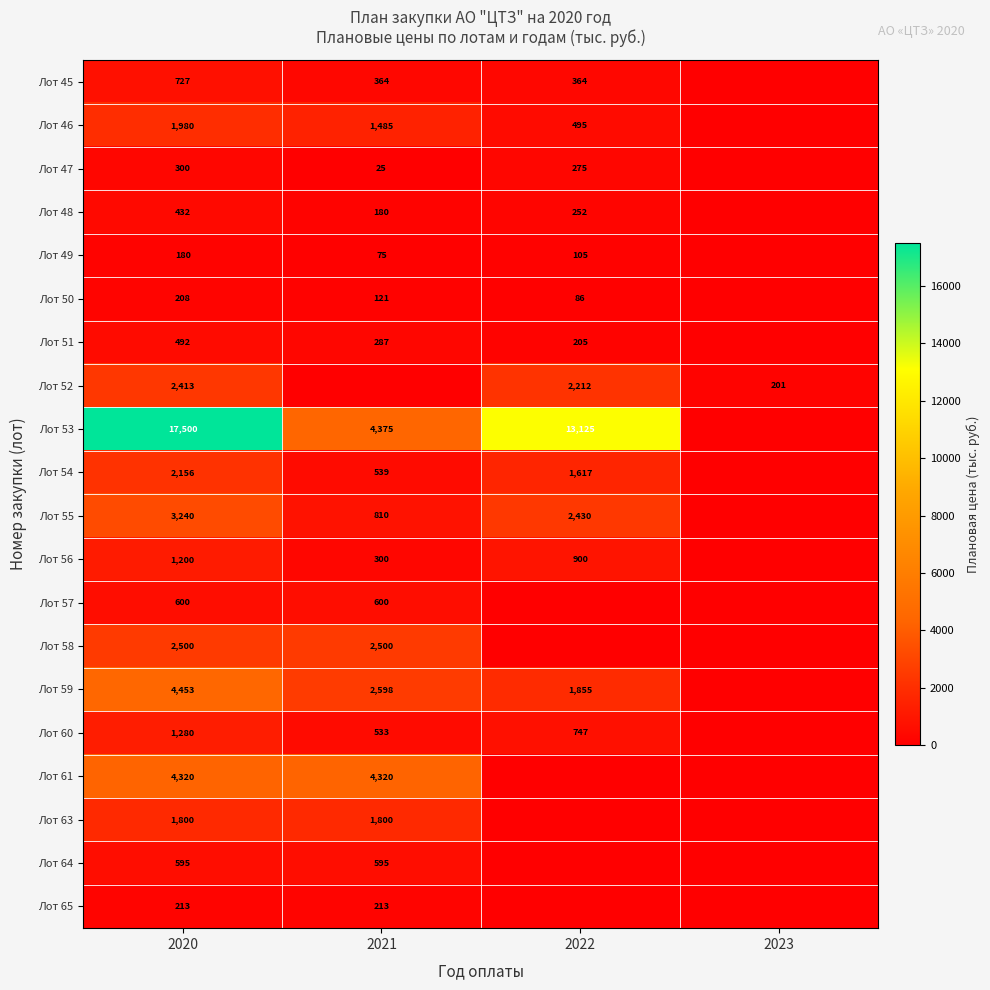

Is the value of Лот 60 at 2021 greater than the value of Лот 48 at 2020?

Yes